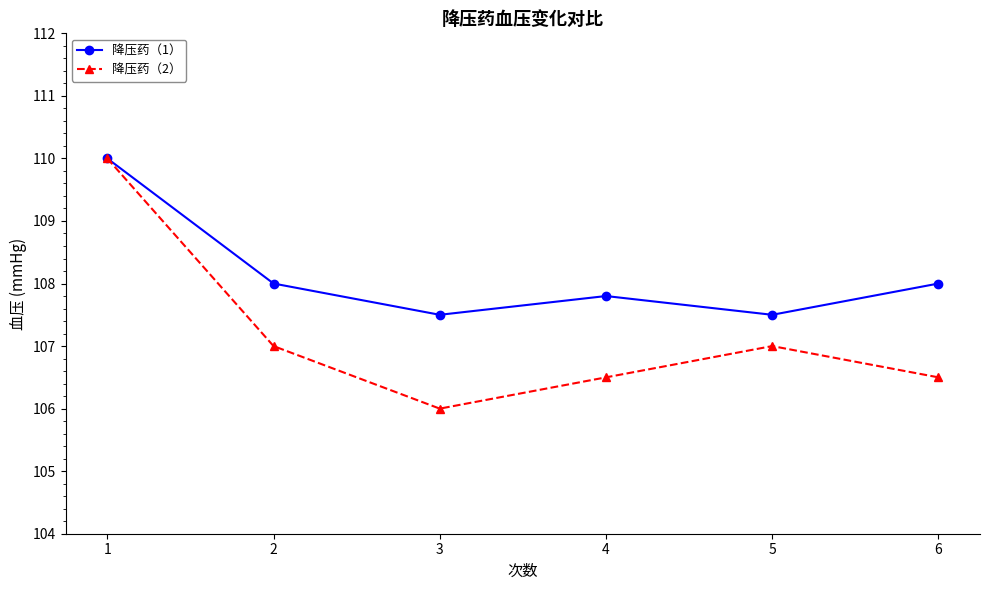

At which category is the sum across all series the highest?

1